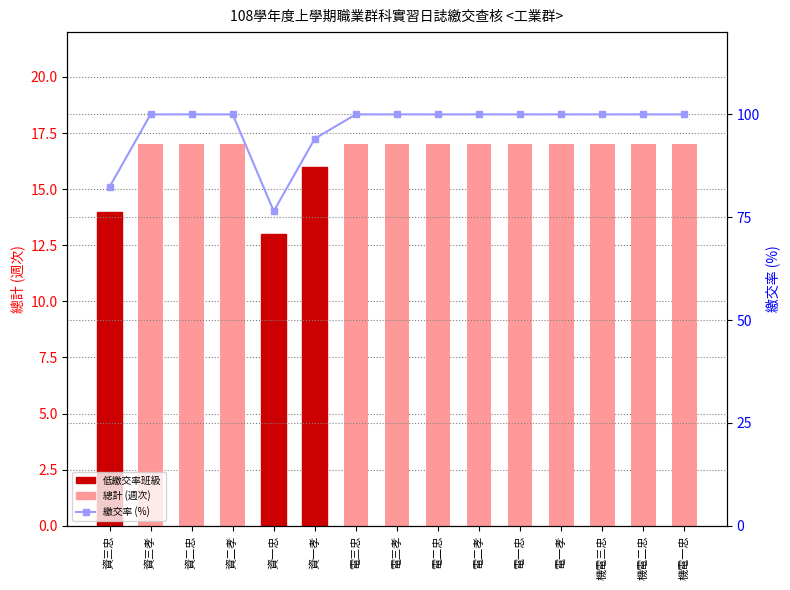

What is the total value across all series at 電一孝?

117.0